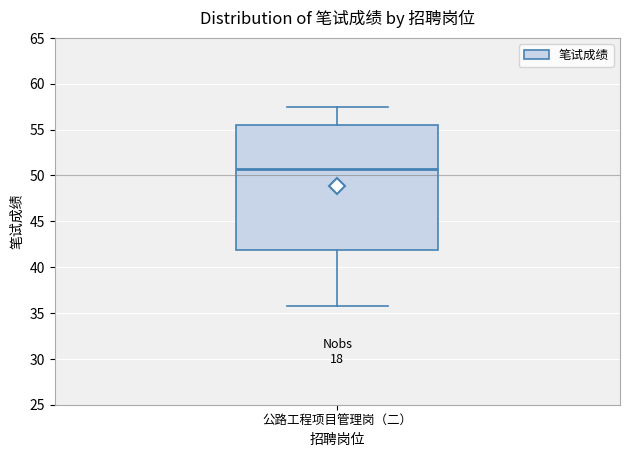

Transcribe this box plot: give where the median line is, the range the box spans, and where the two whiskers end, as read against the y-axis. The values are not printed on the chart, so give them approximately, as read against the axis.

median 50.5, box 42.0 to 55.5, whiskers 36.0 to 57.5